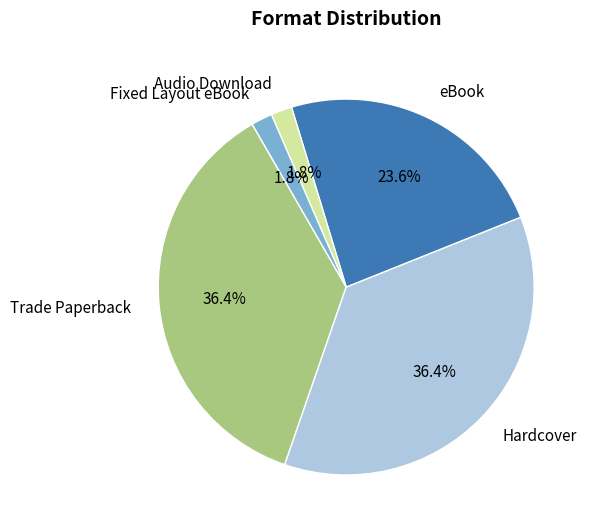

Is there any slice that represents more than half of the pie?

No